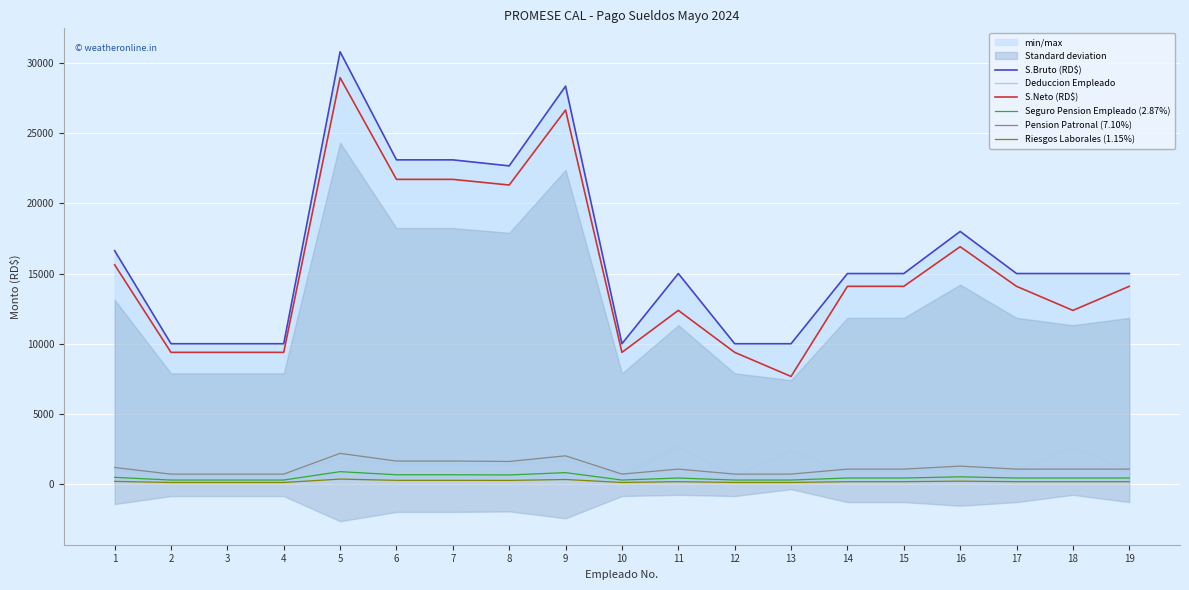

Where do Pension Patronal (7.10%) and Deduccion Empleado first cross each other?

10 and 11